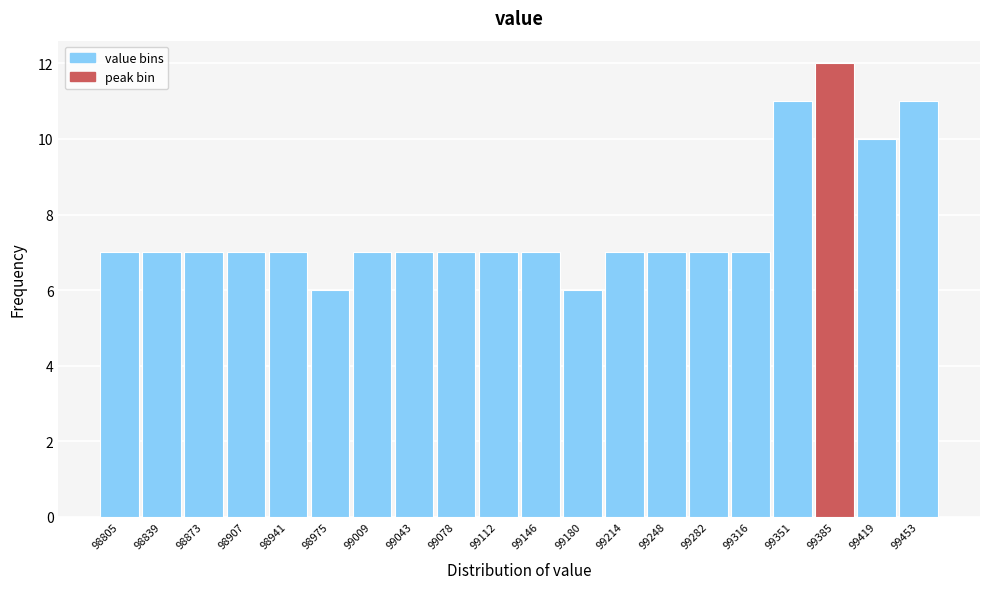

Reading left to right, what are all the values shown in this chart?

98805=7	98839=7	98873=7	98907=7	98941=7	98975=6	99009=7	99043=7	99078=7	99112=7	99146=7	99180=6	99214=7	99248=7	99282=7	99316=7	99351=11	99385=12	99419=10	99453=11